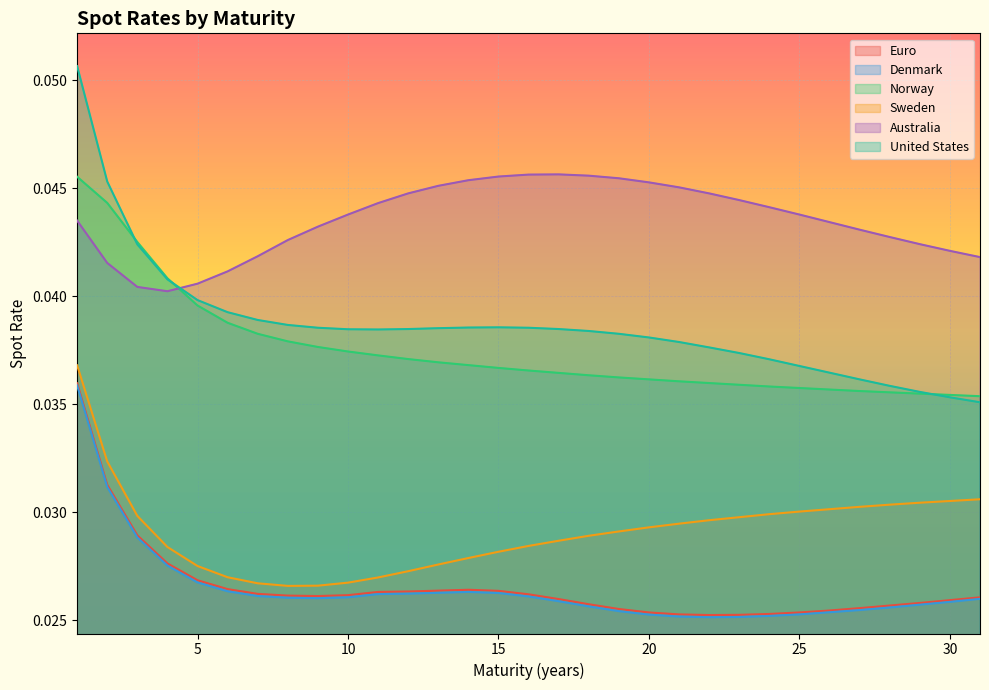

Which category has the highest value across all series?

1